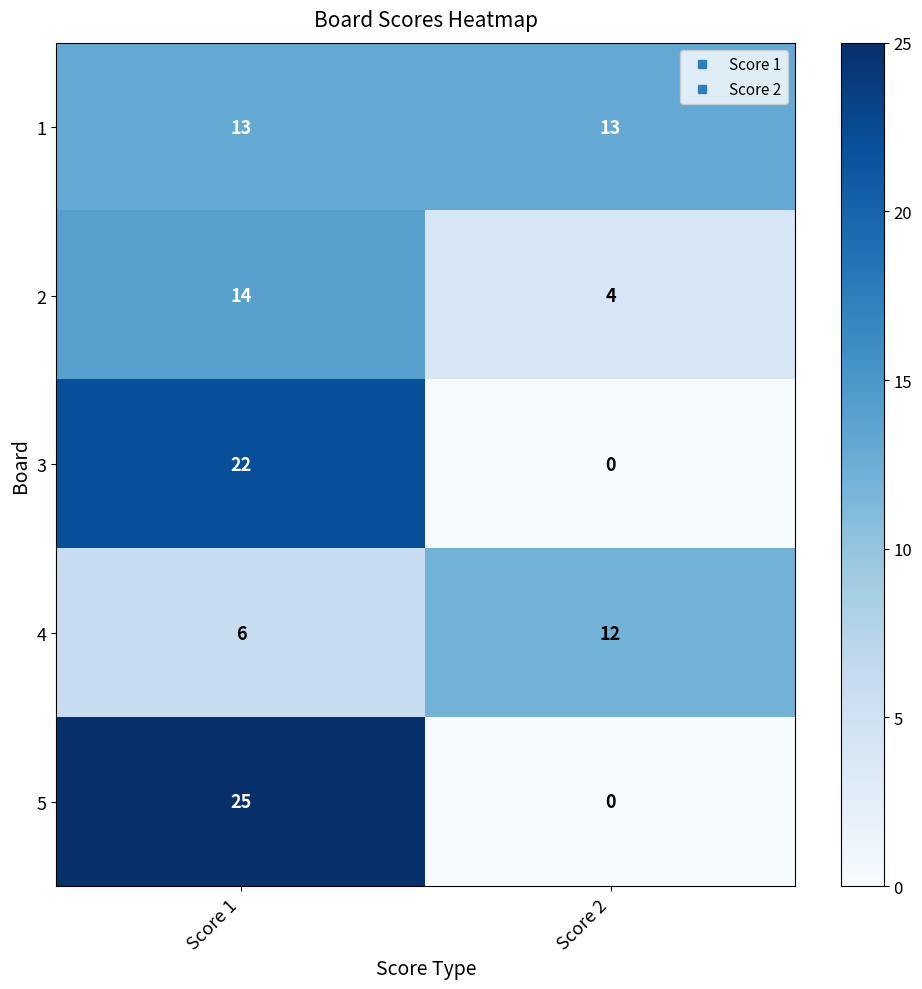

Which series has the widest spread of values?

5